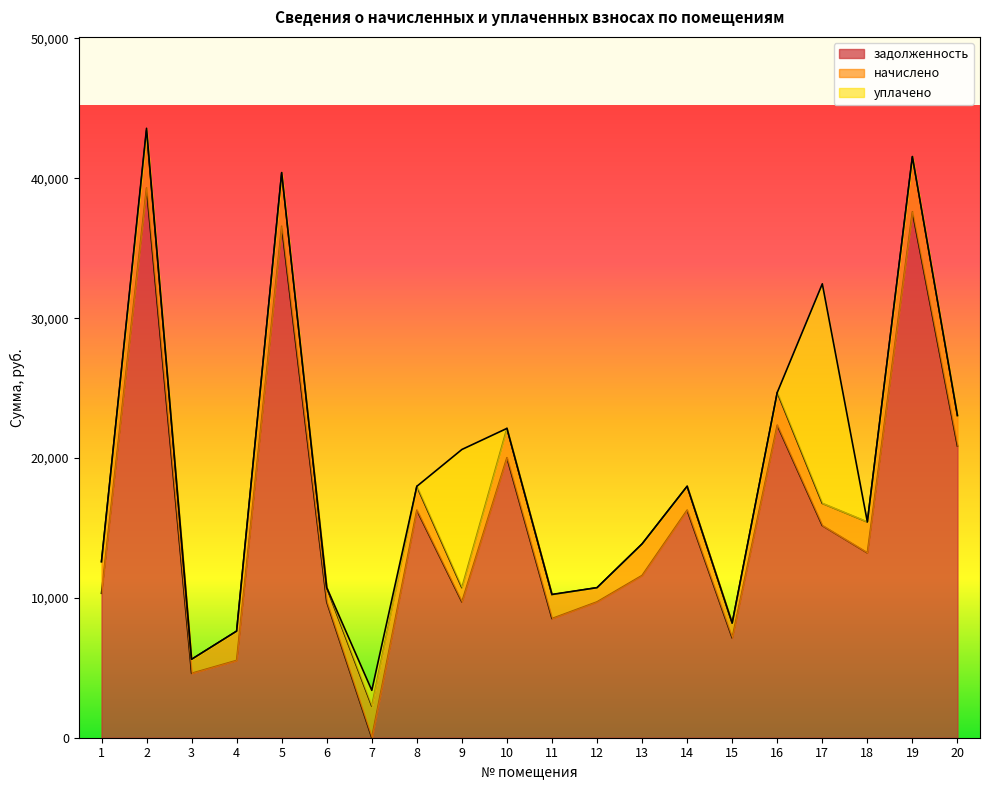

What is the highest value of the задолженность series?

39305.6